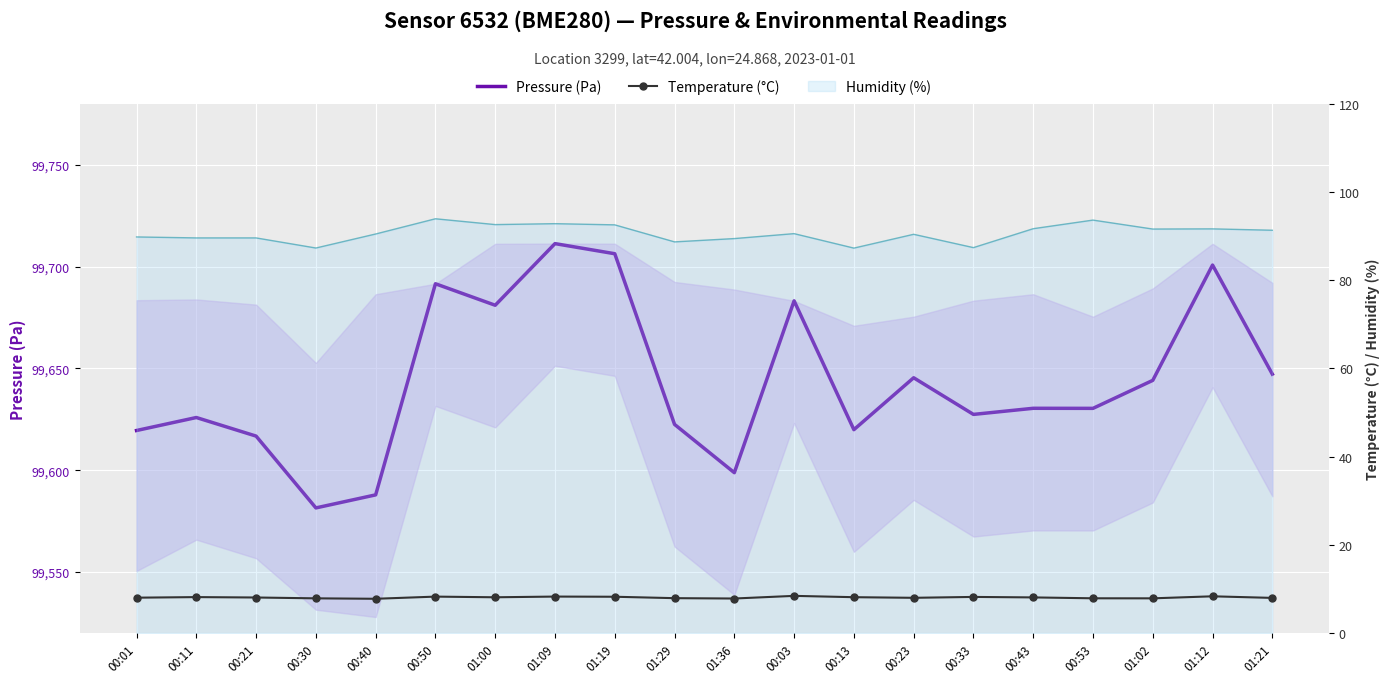

How many data points in Temperature (°C) are less than 8?

8